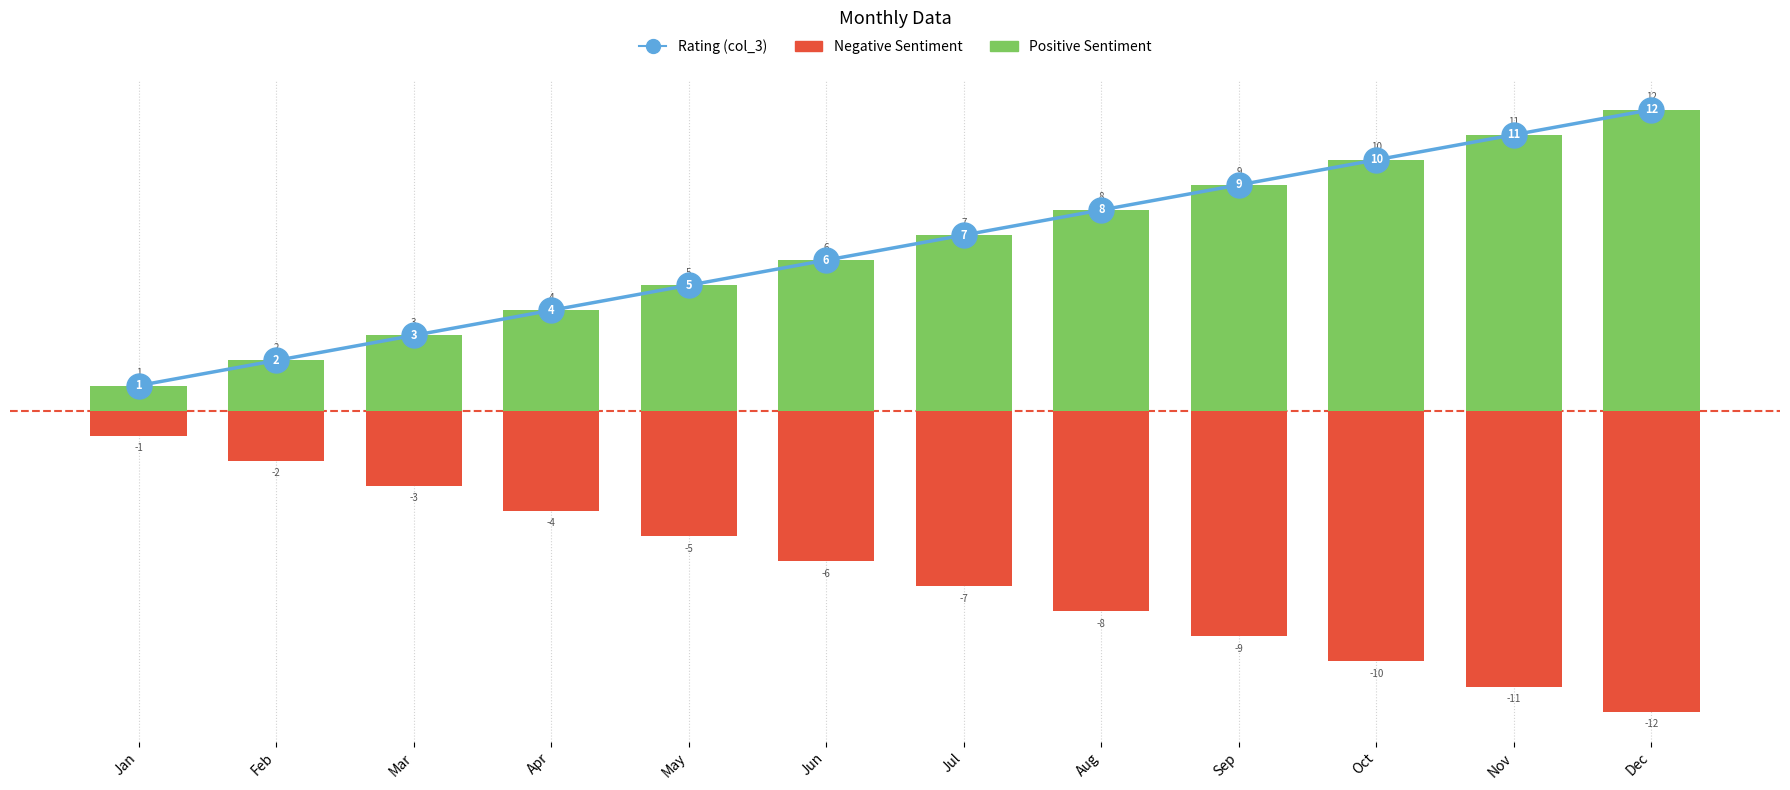

Rank the categories by Negative Sentiment value from highest to lowest.

Jan, Feb, Mar, Apr, May, Jun, Jul, Aug, Sep, Oct, Nov, Dec